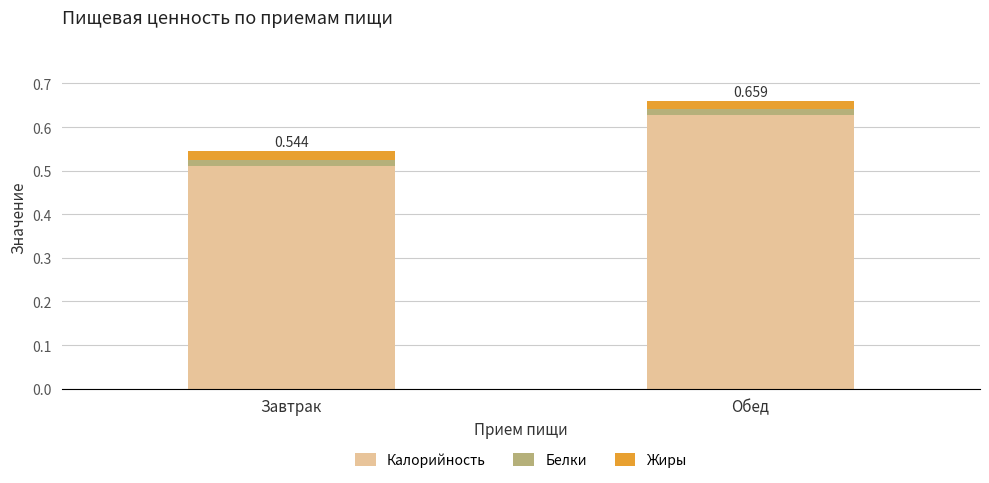

At which label does Калорийность reach its minimum?

Завтрак